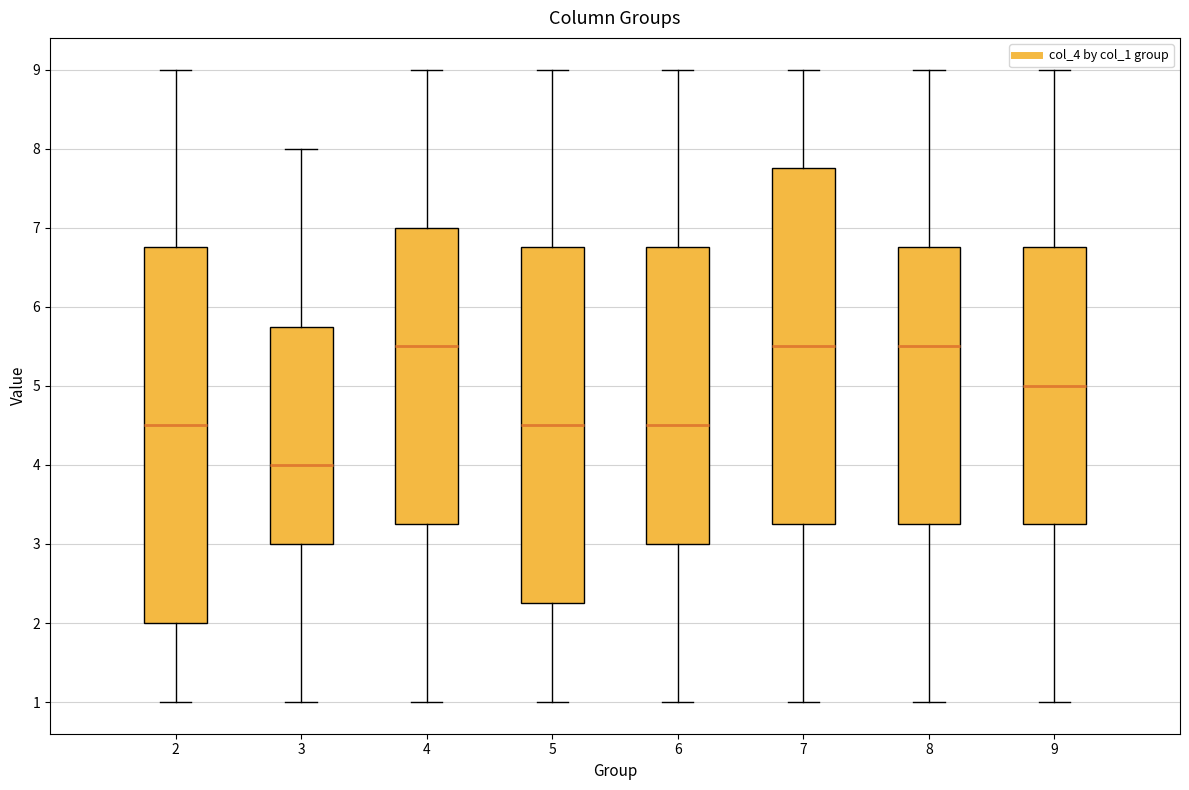

Reading left to right, read every box against the y-axis: the position of its median line, the range the box covers, and the ends of its whiskers. The values are not printed on the chart, so give them approximately, as read against the axis.

2: median 4.5, box 2.0 to 6.8, whiskers 1.0 to 9.0
3: median 4.0, box 3.0 to 5.8, whiskers 1.0 to 8.0
4: median 5.5, box 3.3 to 7.0, whiskers 1.0 to 9.0
5: median 4.5, box 2.3 to 6.8, whiskers 1.0 to 9.0
6: median 4.5, box 3.0 to 6.8, whiskers 1.0 to 9.0
7: median 5.5, box 3.3 to 7.8, whiskers 1.0 to 9.0
8: median 5.5, box 3.3 to 6.8, whiskers 1.0 to 9.0
9: median 5.0, box 3.3 to 6.8, whiskers 1.0 to 9.0